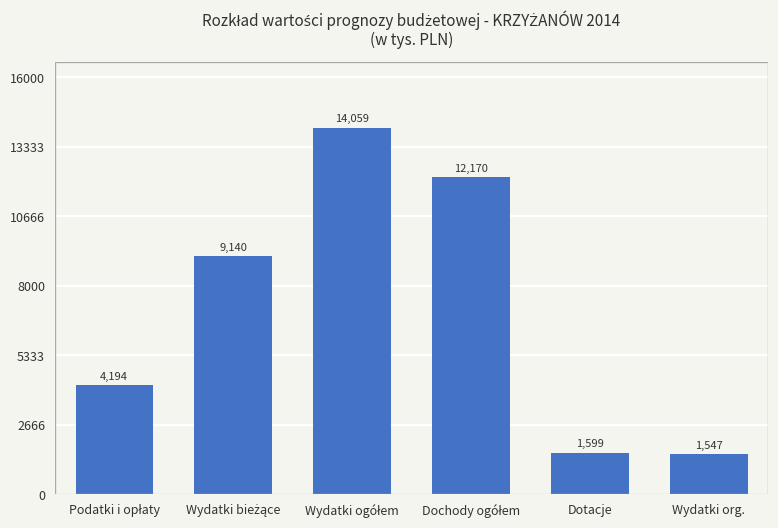

The chart shows a value of 531.5 at Dotacje. True or false?

False